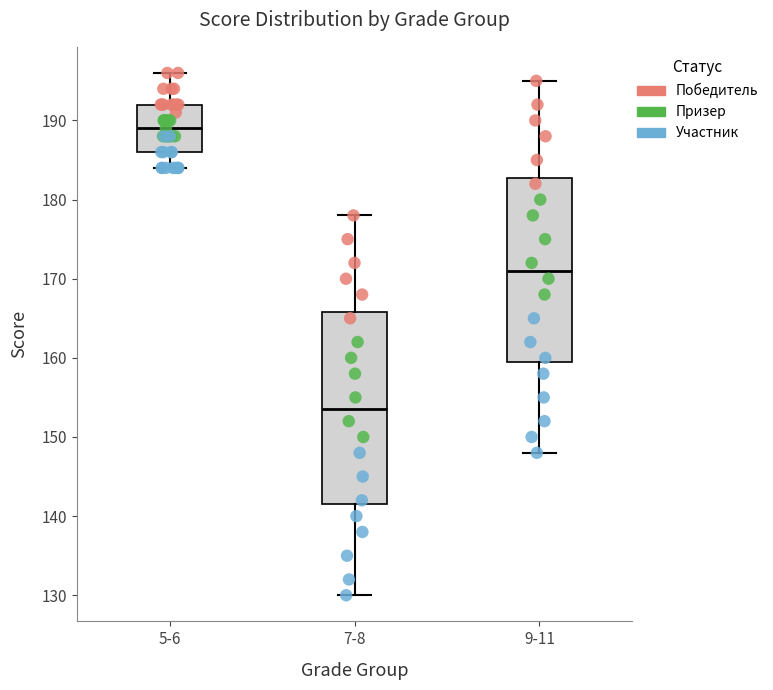

Where is the upper edge of the box for 5-6 on the y-axis? The values are not printed on the chart, so give them approximately, as read against the axis.

192